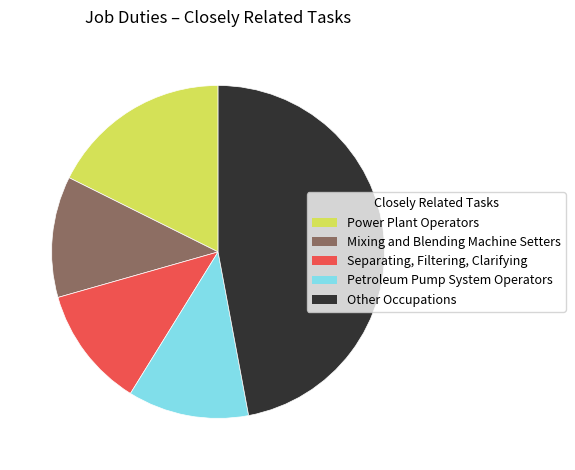

Is Power Plant Operators the majority of the pie?

No